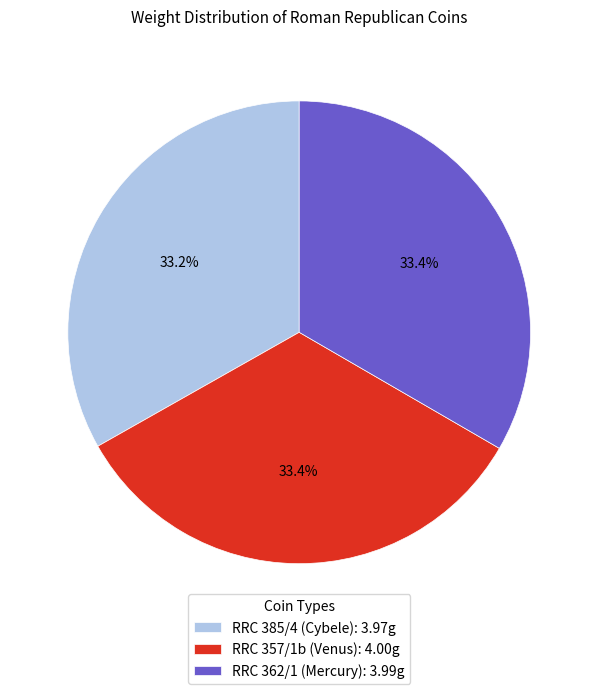

Does RRC 385/4 (Cybele): 3.97g represent more than half of the total?

No